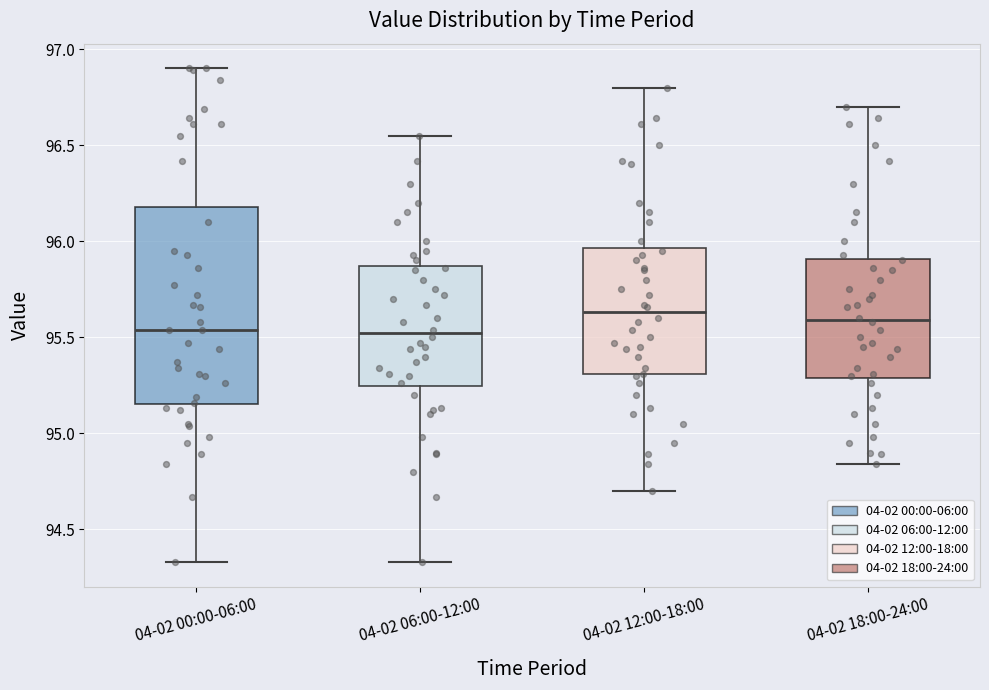

Reading left to right, read every box against the y-axis: the position of its median line, the range the box covers, and the ends of its whiskers. The values are not printed on the chart, so give them approximately, as read against the axis.

04-02 00:00-06:00: median 95.55, box 95.15 to 96.20, whiskers 94.35 to 96.90
04-02 06:00-12:00: median 95.50, box 95.25 to 95.85, whiskers 94.35 to 96.55
04-02 12:00-18:00: median 95.65, box 95.30 to 95.95, whiskers 94.70 to 96.80
04-02 18:00-24:00: median 95.60, box 95.30 to 95.90, whiskers 94.85 to 96.70